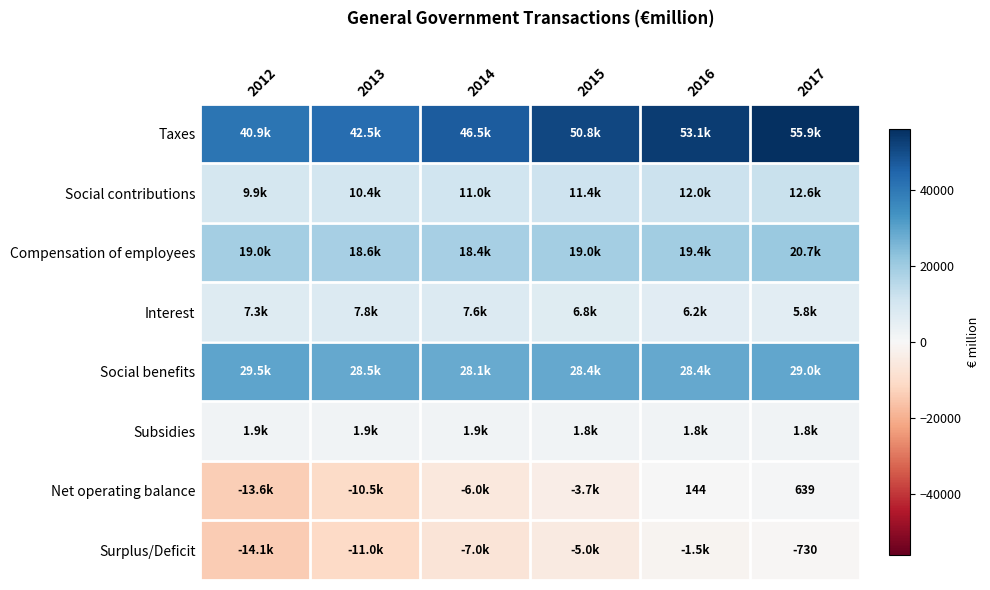

How many values in the Interest series are below 7298?

3